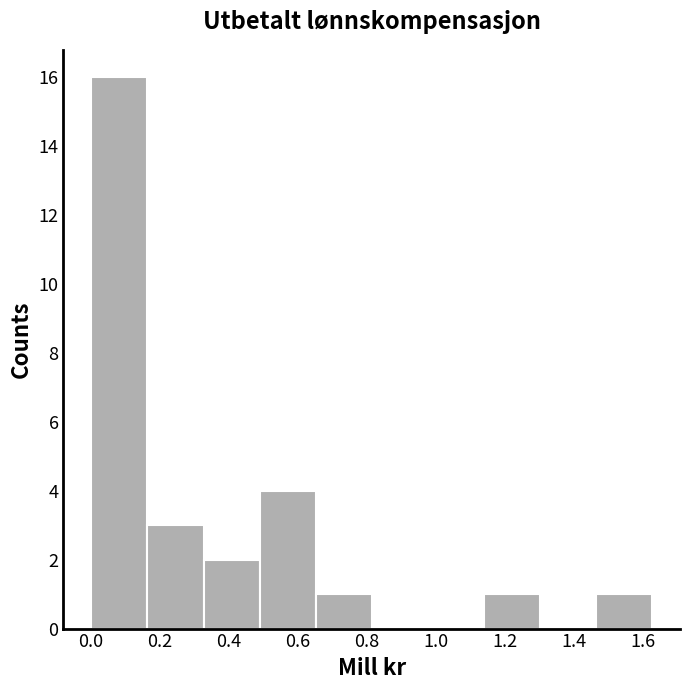

Reading left to right, list every bar in this chart as the range it spans on the x-axis followed by its height. Neither the bar edges nor the heights are printed on the chart, so give them approximately, as read against the axes.

0.00 to 0.16: 16
0.16 to 0.32: 3
0.32 to 0.48: 2
0.48 to 0.66: 4
0.66 to 0.82: 1
0.82 to 0.98: 0
0.98 to 1.14: 0
1.14 to 1.30: 1
1.30 to 1.46: 0
1.46 to 1.62: 1